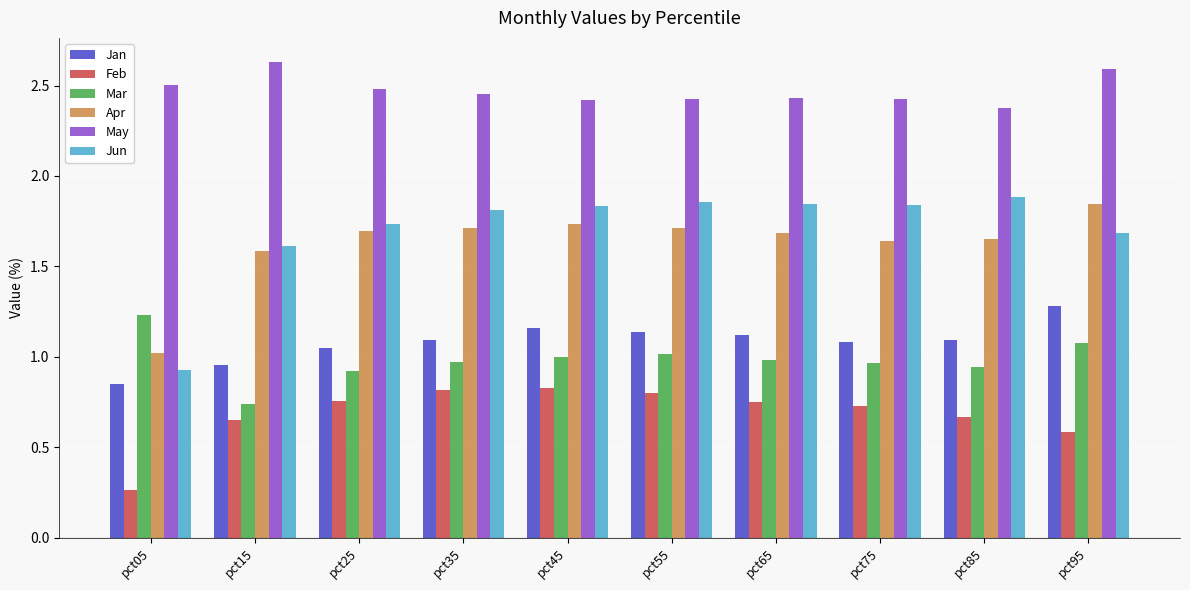

Which series has the largest total across all categories?

May